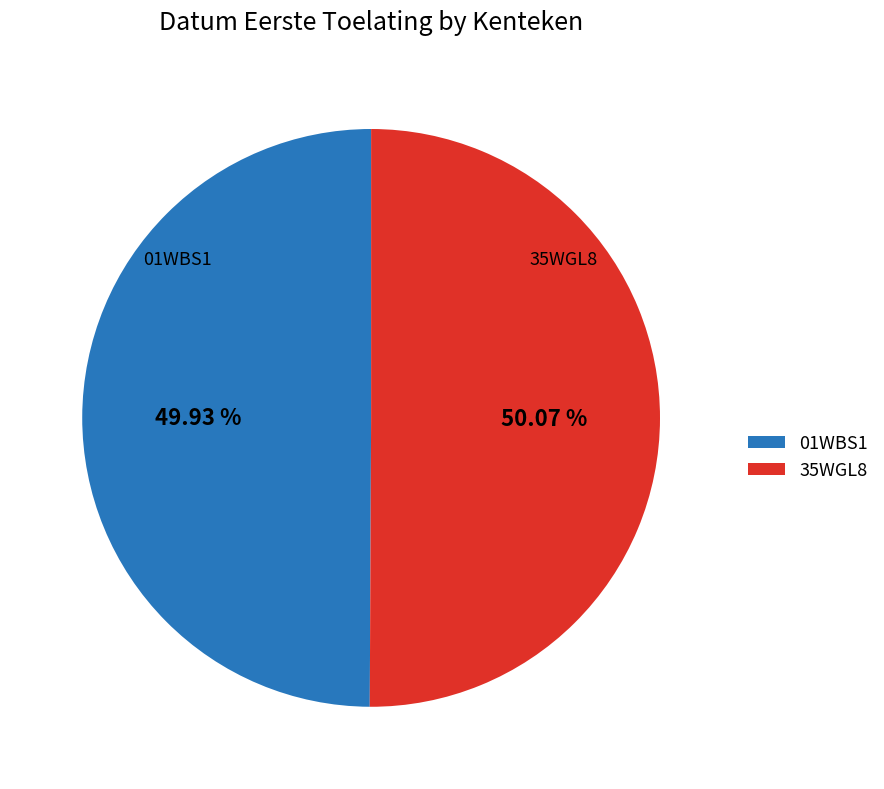

What is the ratio of the value at 01WBS1 to the value at 35WGL8?

1.0